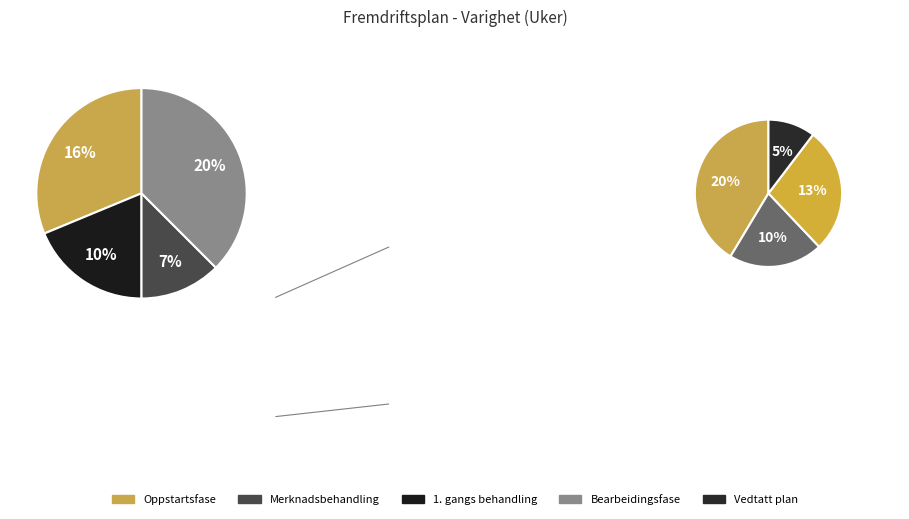

Is there a majority slice in this chart?

No